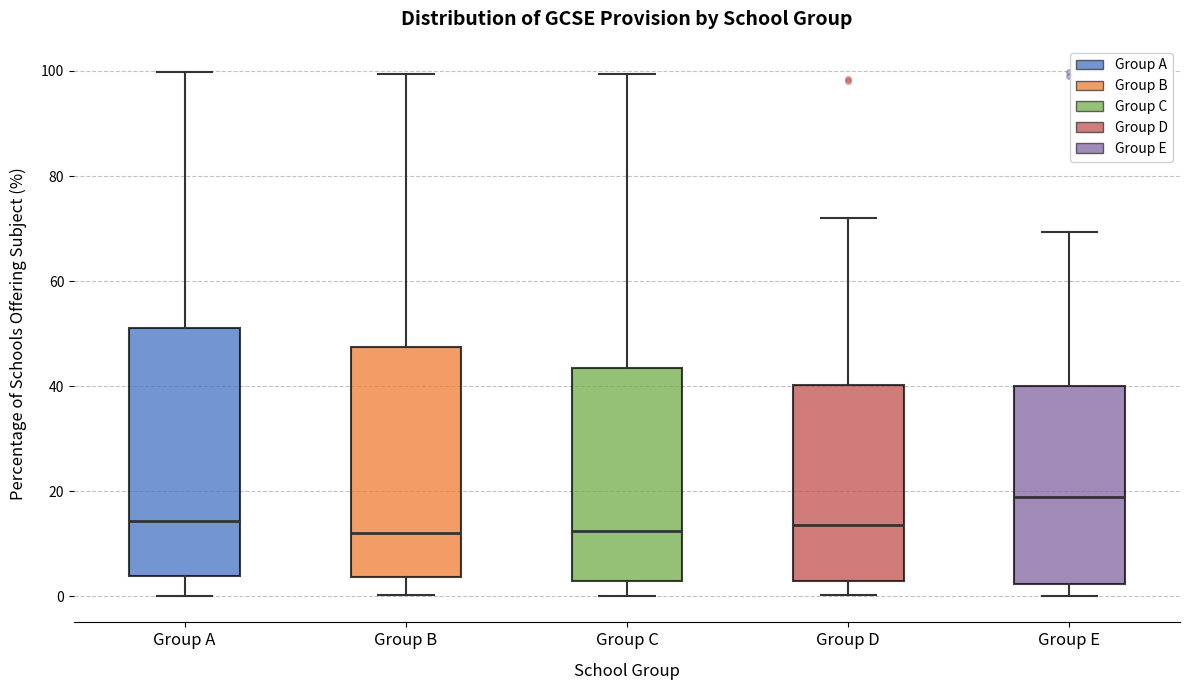

Which box's median line is the highest?

Group E